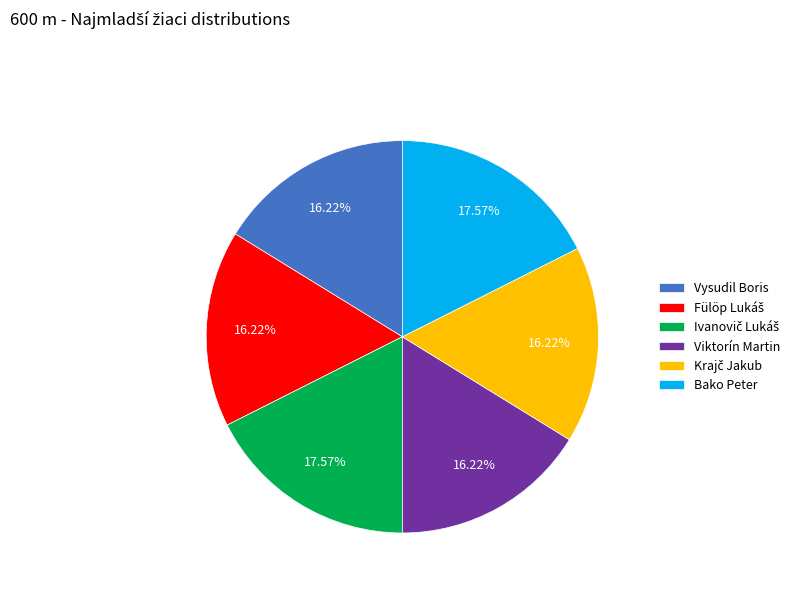

Approximately how many times larger is the value at Viktorín Martin compared to Bako Peter?

0.9